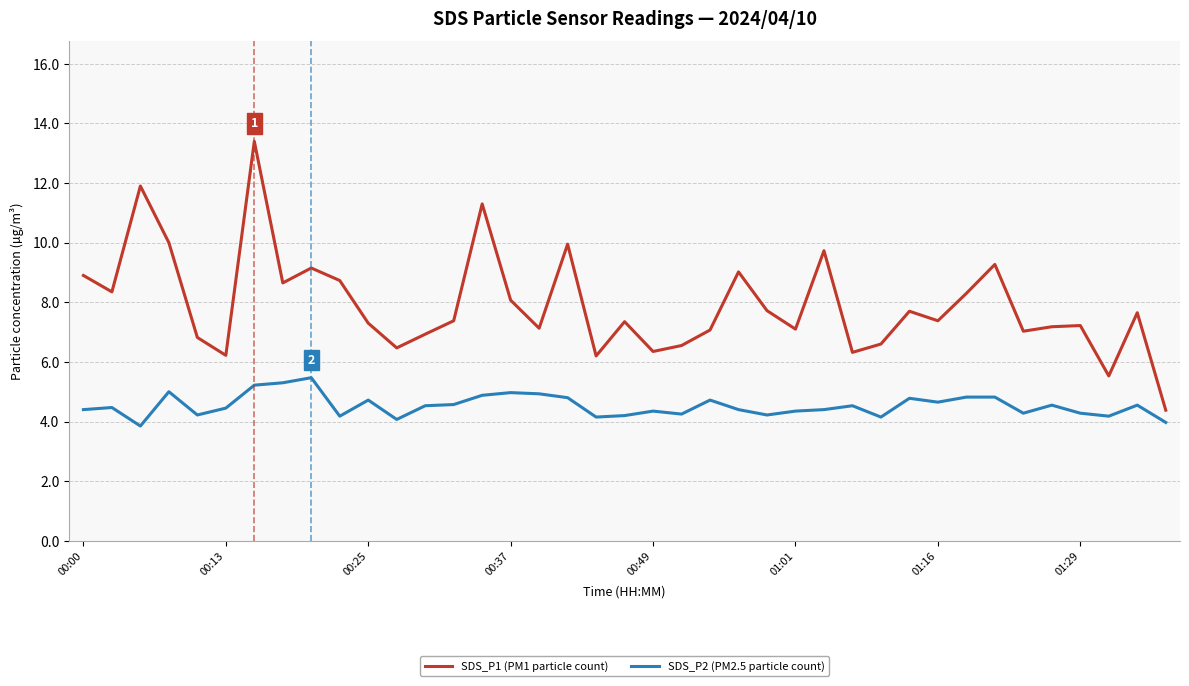

Which series has the largest range (max minus min)?

SDS_P1 (PM1 particle count)